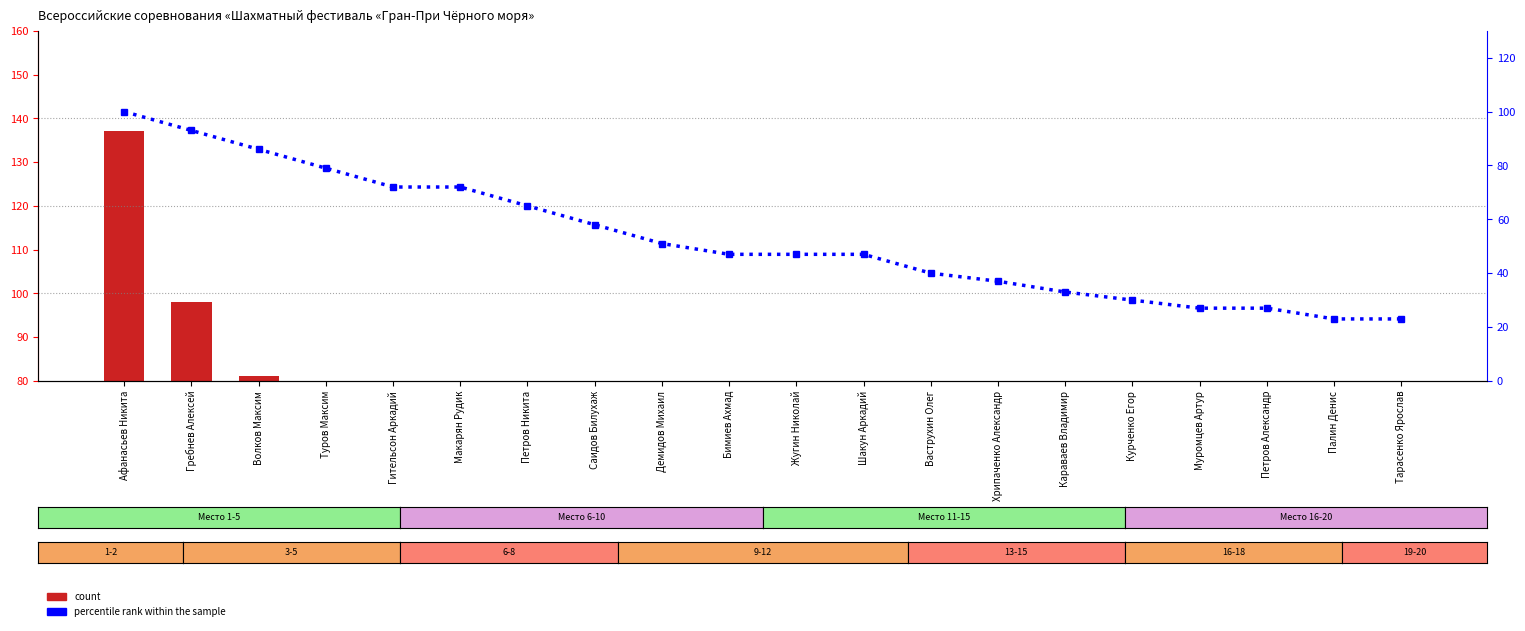

Reading right to left, what are all the values shown in this chart?

count: Тарасенко Ярослав=25	Палин Денис=25	Петров Александр=26	Муромцев Артур=26	Курченко Егор=27	Караваев Владимир=28	Хрипаченко Александр=29	Ваструхин Олег=30	Шакун Аркадий=35	Жугин Николай=35	Бимиев Ахмад=35	Демидов Михаил=36	Саидов Билухаж=40	Петров Никита=44	Макарян Рудик=57	Гительсон Аркадий=57	Туров Максим=62	Волков Максим=81	Гребнев Алексей=98	Афанасьев Никита=137
percentile rank within the sample: Тарасенко Ярослав=23	Палин Денис=23	Петров Александр=27	Муромцев Артур=27	Курченко Егор=30	Караваев Владимир=33	Хрипаченко Александр=37	Ваструхин Олег=40	Шакун Аркадий=47	Жугин Николай=47	Бимиев Ахмад=47	Демидов Михаил=51	Саидов Билухаж=58	Петров Никита=65	Макарян Рудик=72	Гительсон Аркадий=72	Туров Максим=79	Волков Максим=86	Гребнев Алексей=93	Афанасьев Никита=100